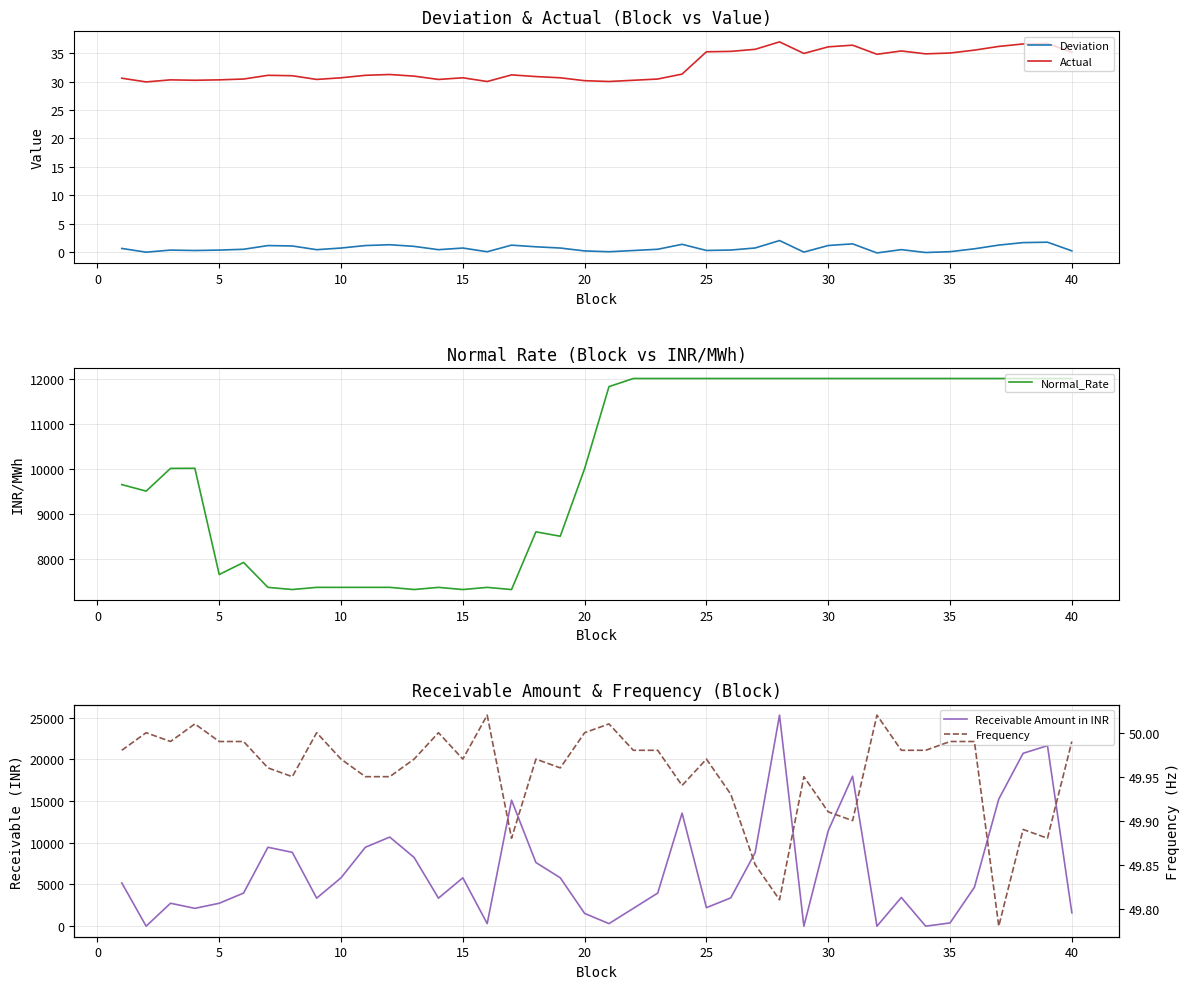

True or false: Actual has a value of 36.1 at 30.

True